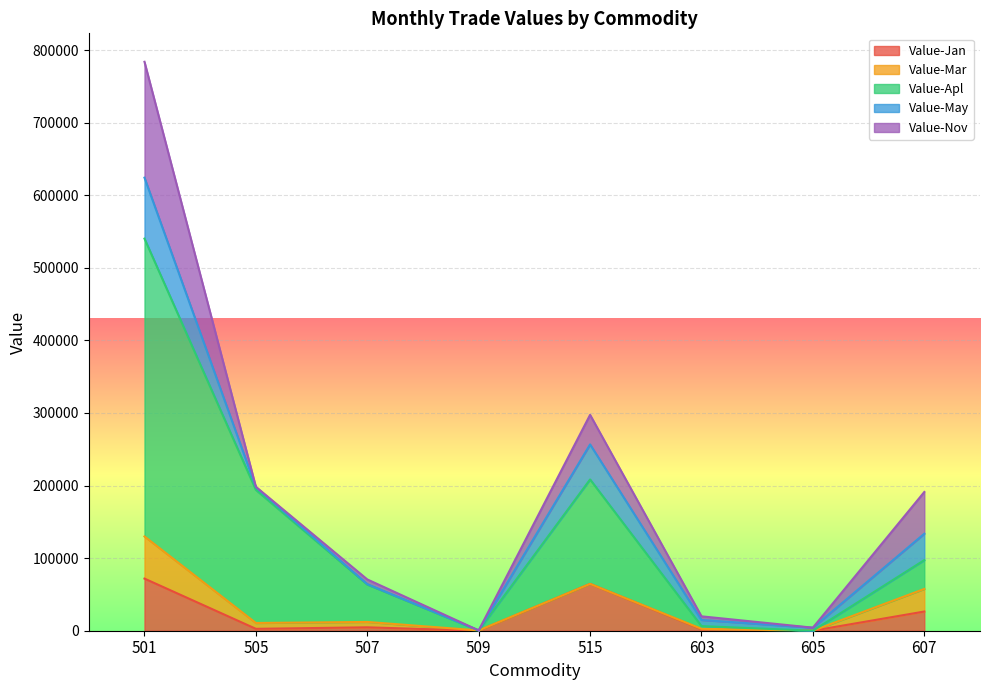

What is the maximum value for Value-Jan?

71811